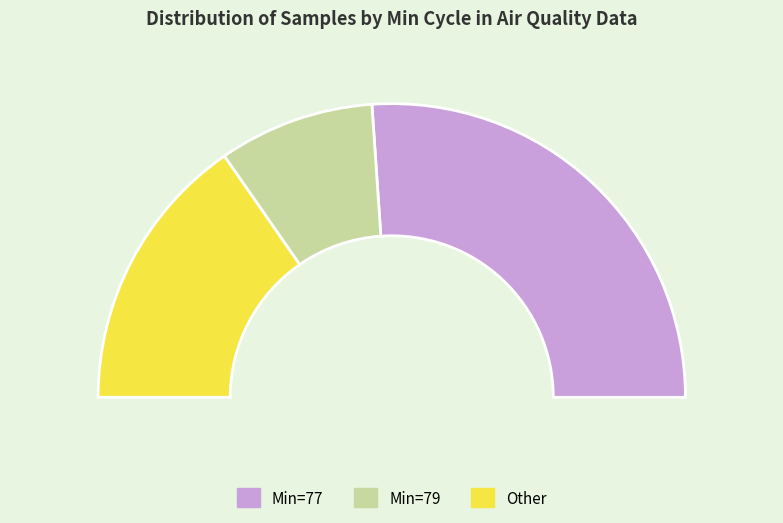

To the nearest percent, what is the combined percentage of 79 and 79?

20%